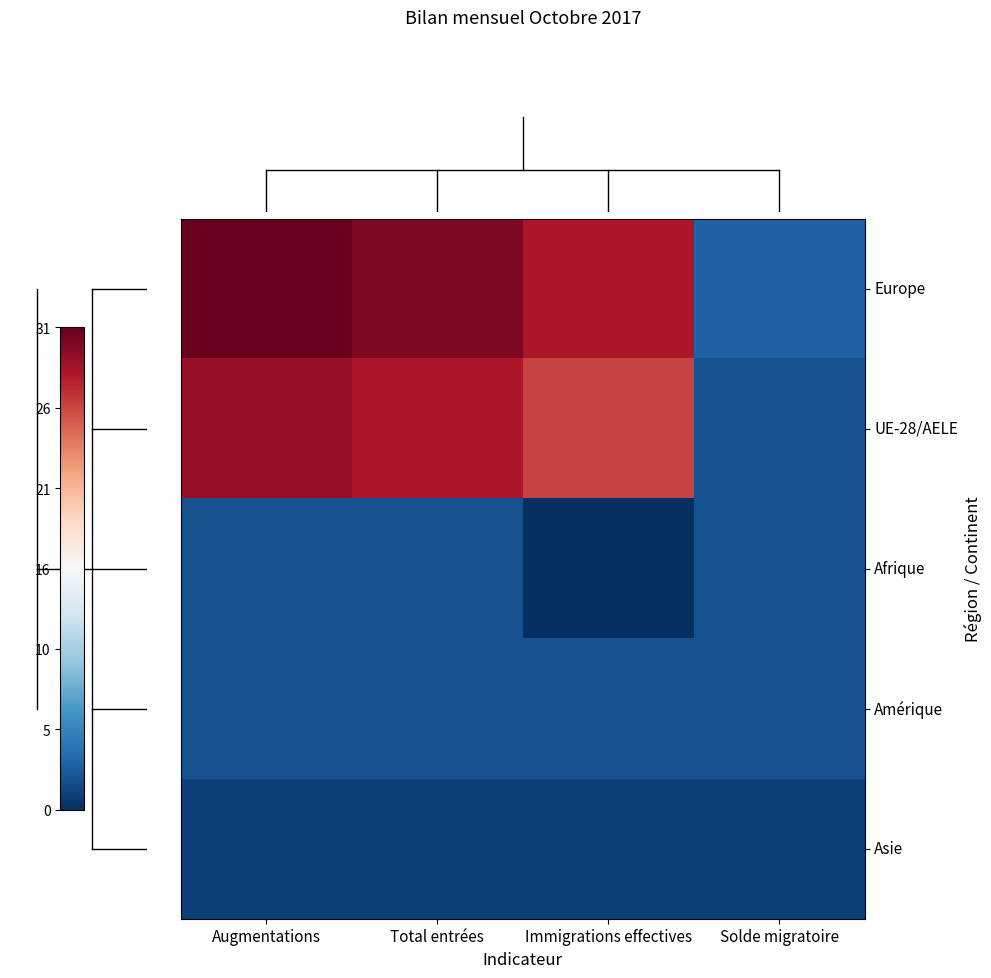

Which has a higher value, Immigrations effectives or Total entrées?

Total entrées